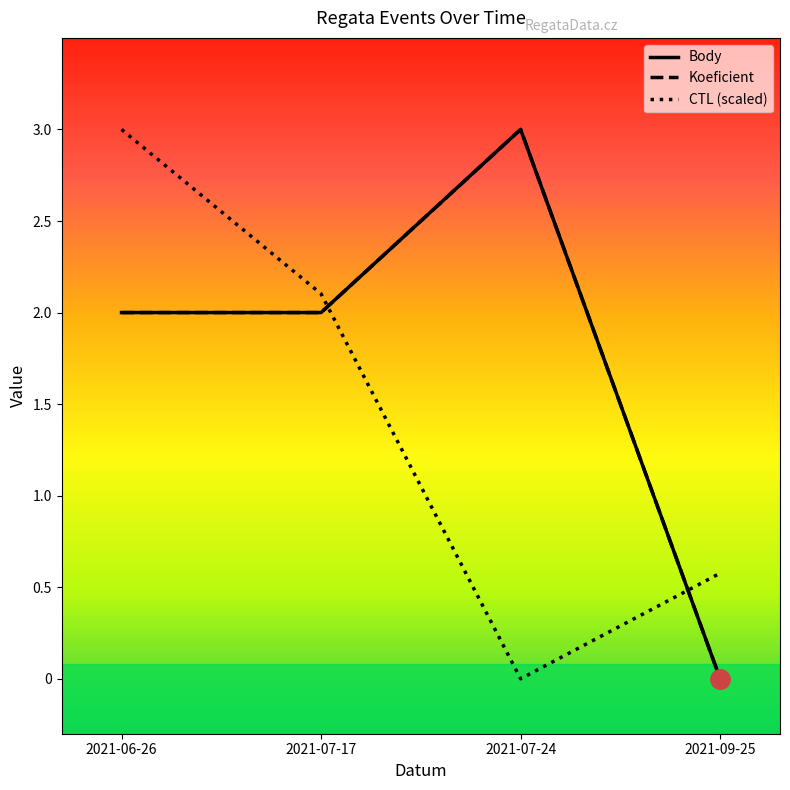

Reading left to right, transcribe all the data shown in this chart.

Body: 2021-06-26=2.0	2021-07-17=2.0	2021-07-24=3.0	2021-09-25=0.0
Koeficient: 2021-06-26=2.0	2021-07-17=2.0	2021-07-24=3.0	2021-09-25=0.0
CTL (scaled): 2021-06-26=3.0	2021-07-17=2.1	2021-07-24=0.0	2021-09-25=0.6